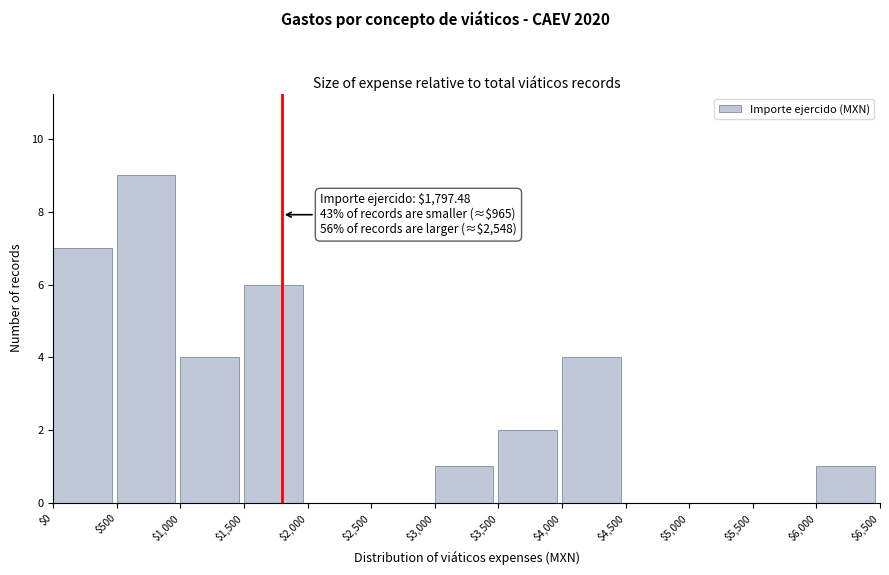

Over which range of the x-axis is the bar tallest?

$500 to $1,000